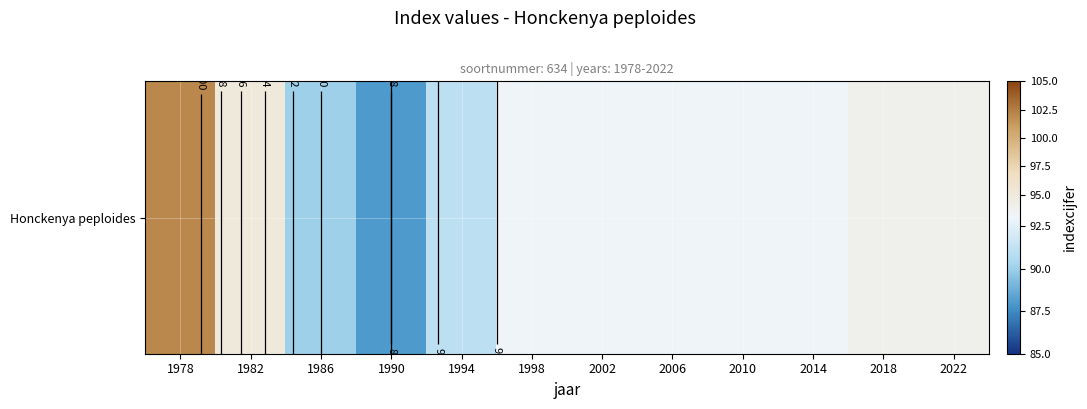

Is it true that the value at 1990 is 40?

False